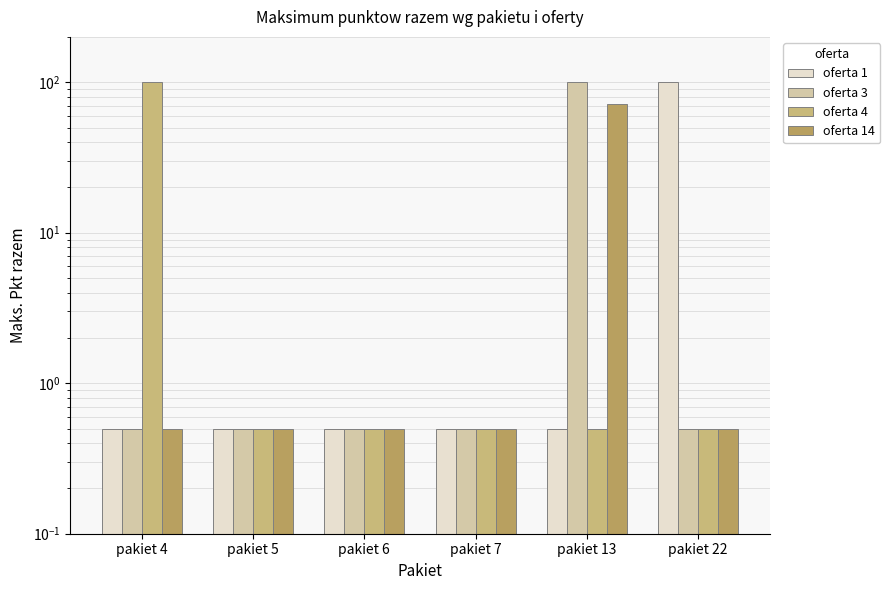

What is the greatest value displayed?

100.0